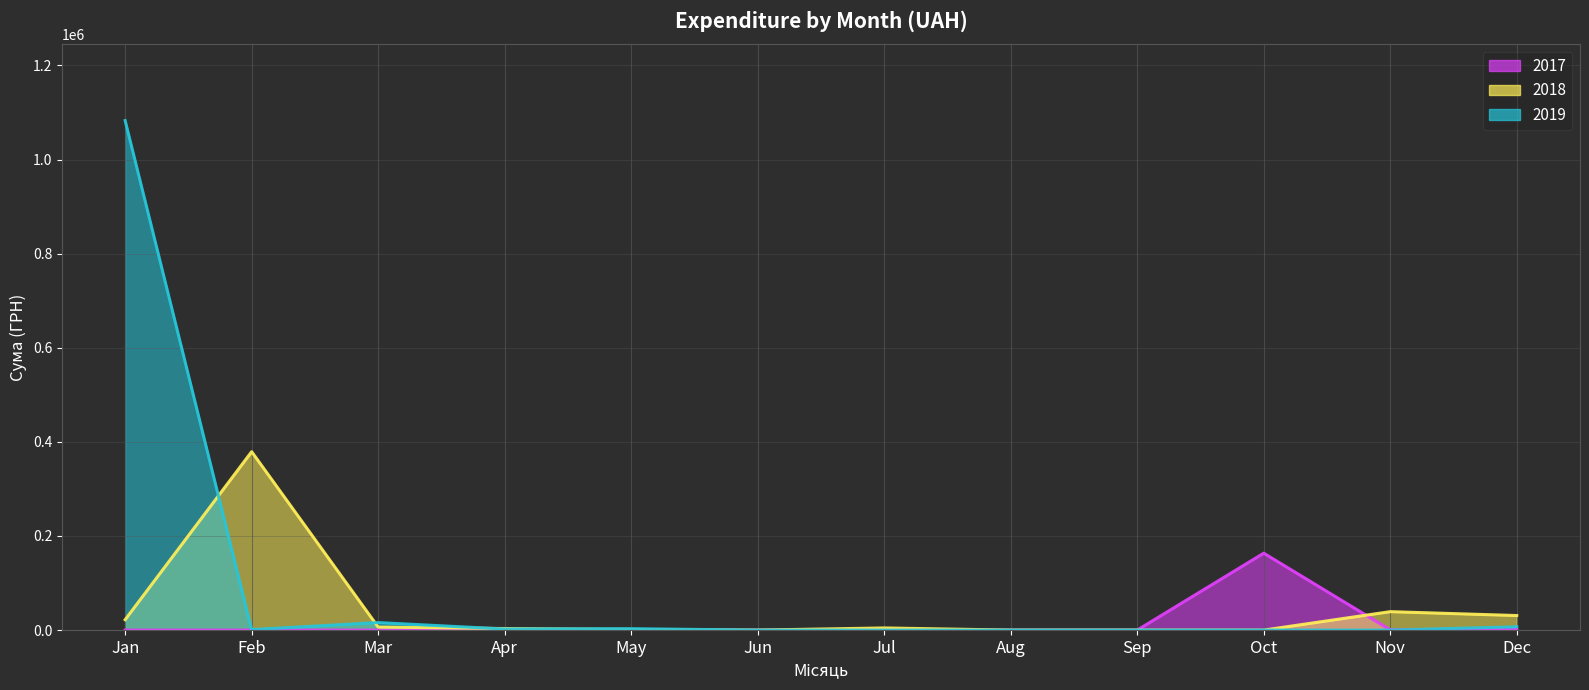

Reading right to left, list all the values displayed in this chart.

2017 line: Dec=1350.0	Nov=587.0	Oct=163497.9	Sep=0.0	Aug=0.0	Jul=0.0	Jun=0.0	May=0.0	Apr=0.0	Mar=0.0	Feb=0.0	Jan=0.0
2018 line: Dec=30937.5	Nov=39190.2	Oct=0.0	Sep=0.0	Aug=0.0	Jul=4589.9	Jun=0.0	May=1320.0	Apr=3306.5	Mar=6463.1	Feb=379161.7	Jan=22022.7
2019 line: Dec=7000.0	Nov=0.0	Oct=0.0	Sep=0.0	Aug=0.0	Jul=0.0	Jun=0.0	May=2992.0	Apr=2298.5	Mar=15991.2	Feb=1051.9	Jan=1082925.1